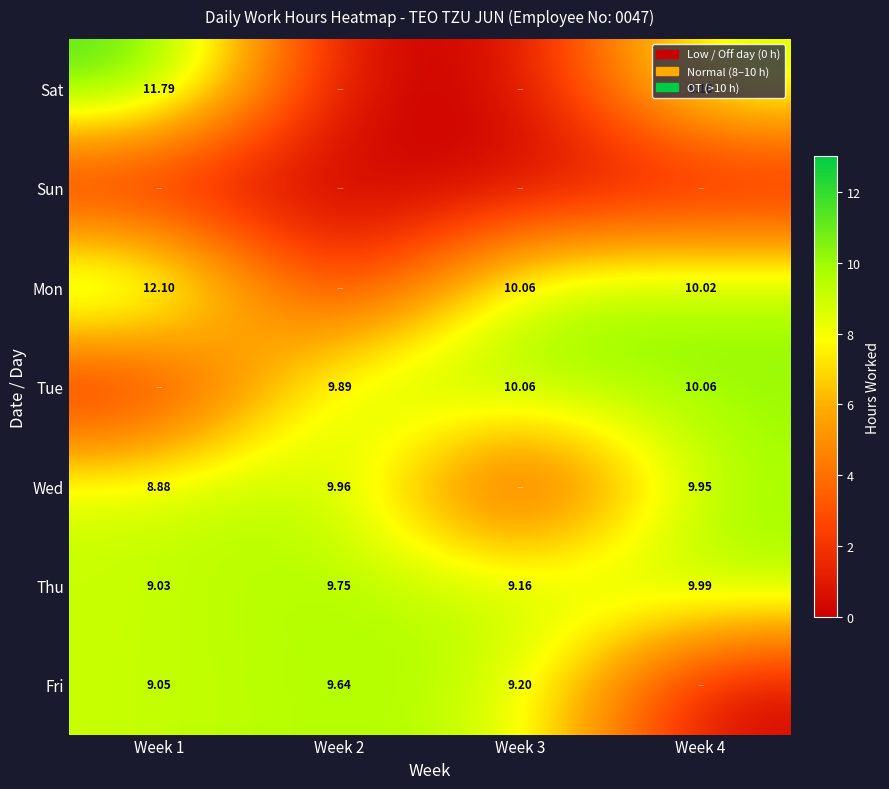

Which series changed the most between Week 3 and Week 4?

Wed